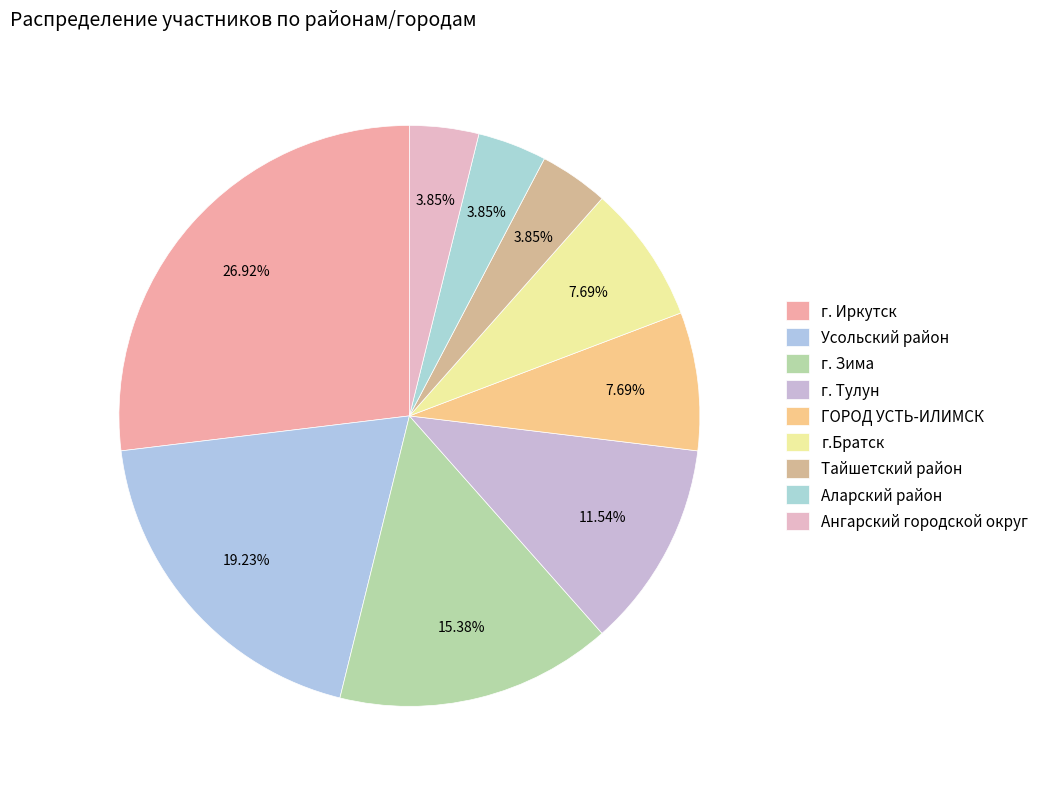

Count the number of slices in the pie.

9